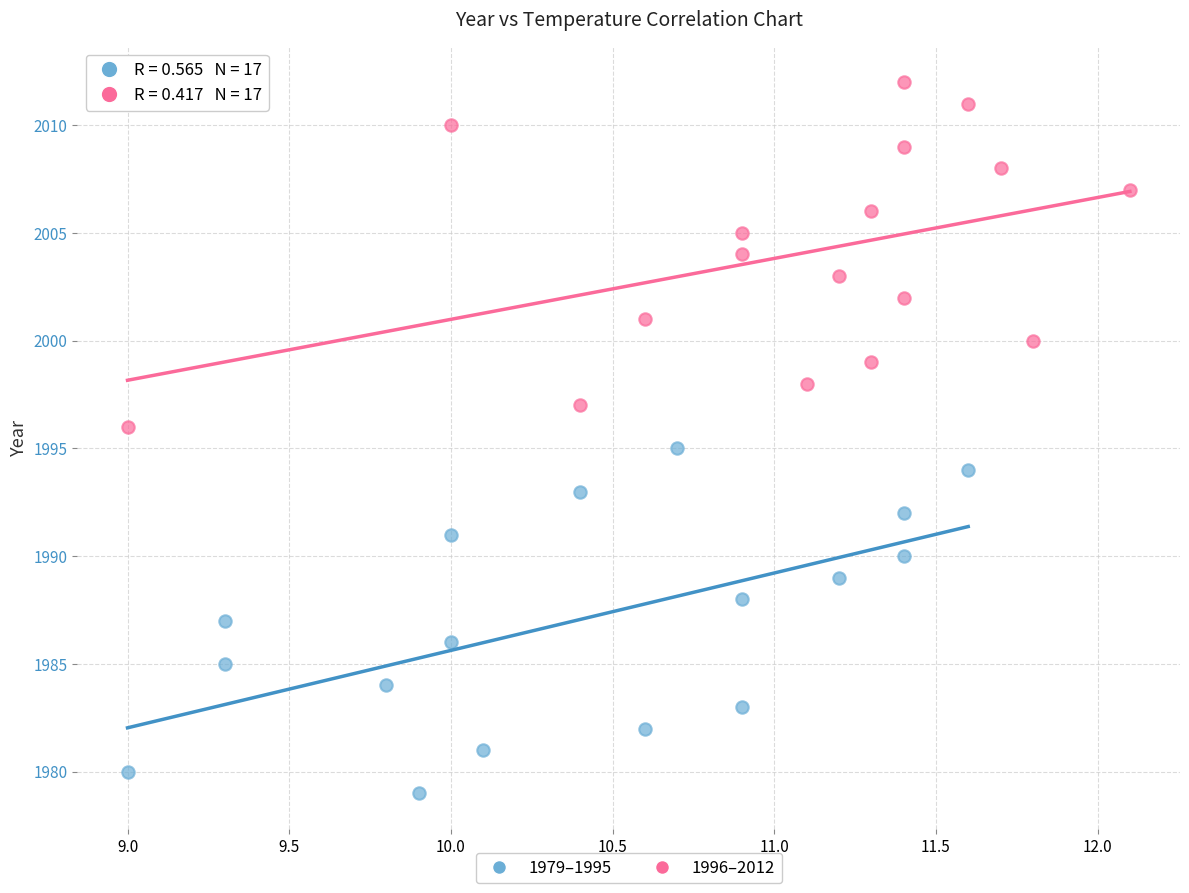

Which series reaches the minimum Y coordinate?

1979–1995